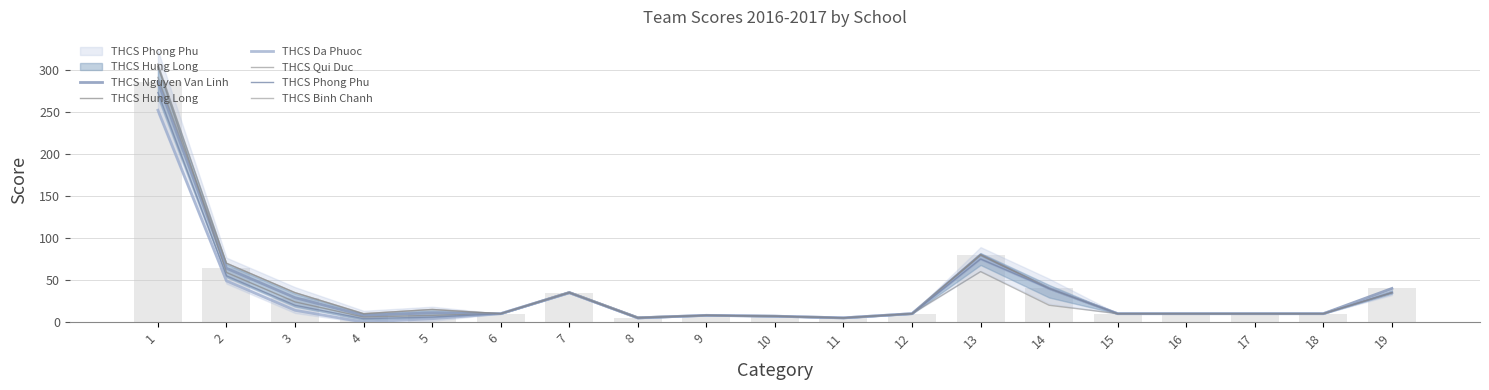

Are the bars grouped side by side (vs. stacked)?

Yes